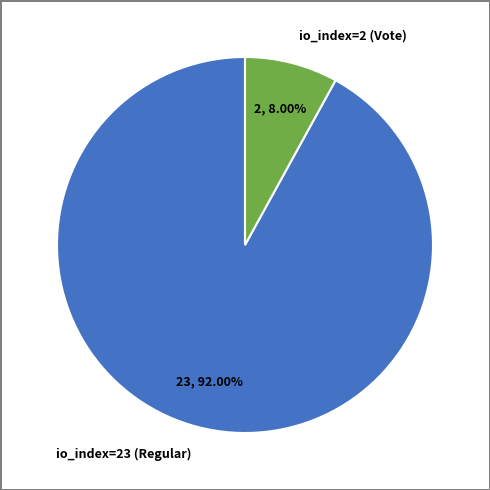

Which category has the smallest portion of the pie?

io_index=2 (Vote)